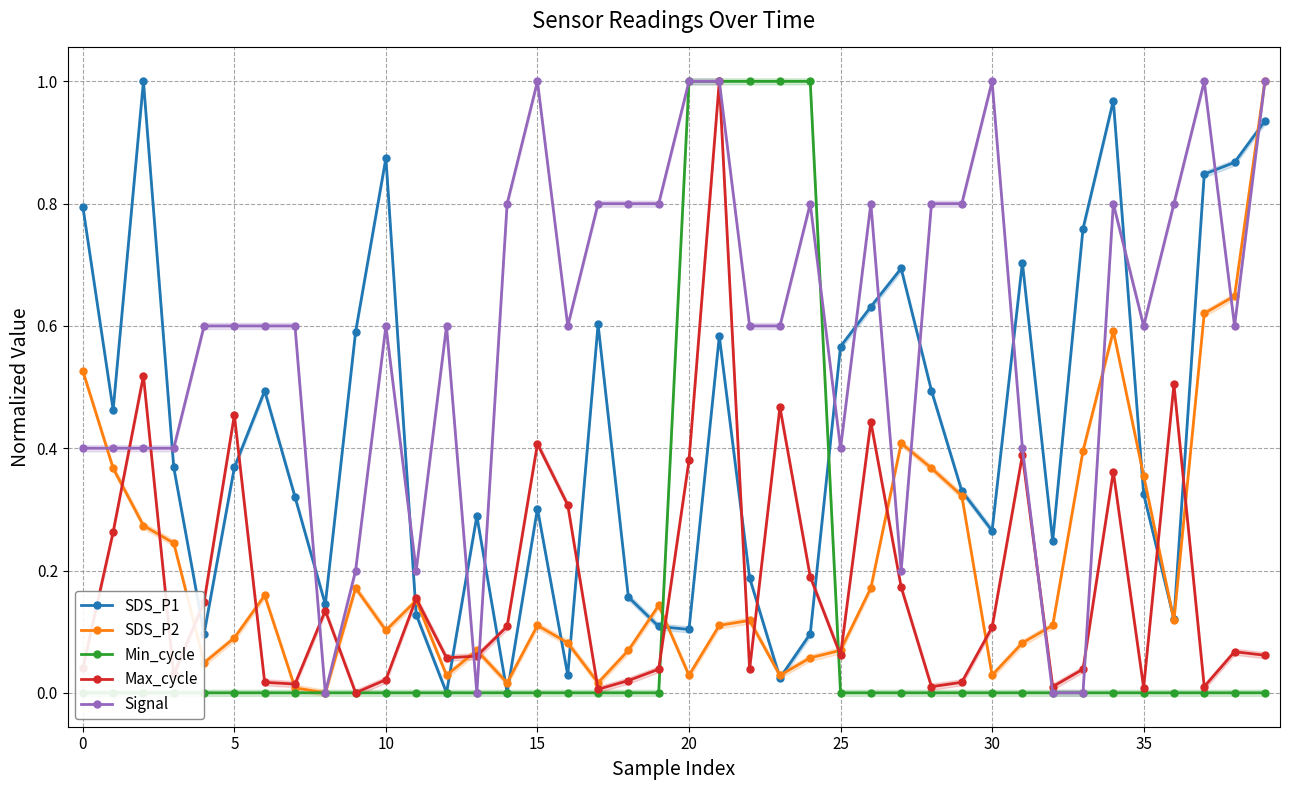

Which series has the largest total across all categories?

Signal